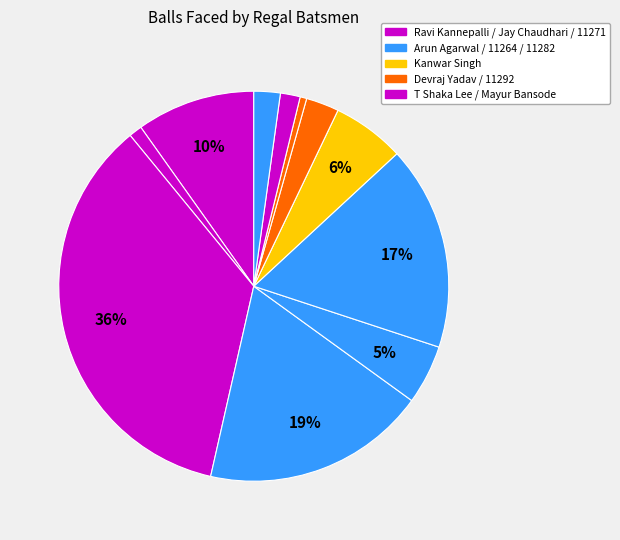

Is there a majority slice in this chart?

No